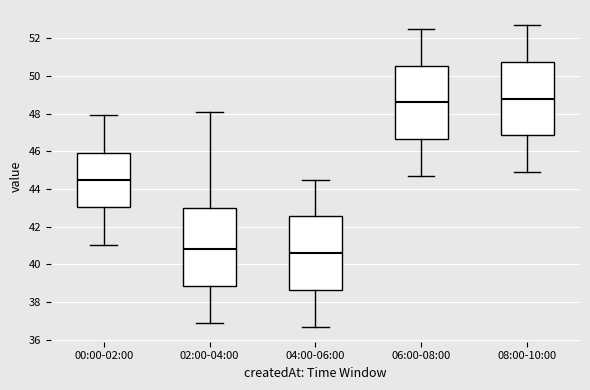

Reading left to right, read every box against the y-axis: the position of its median line, the range the box covers, and the ends of its whiskers. The values are not printed on the chart, so give them approximately, as read against the axis.

00:00-02:00: median 44.4, box 43.0 to 45.8, whiskers 41.0 to 48.0
02:00-04:00: median 40.8, box 38.8 to 43.0, whiskers 37.0 to 48.2
04:00-06:00: median 40.6, box 38.6 to 42.6, whiskers 36.8 to 44.6
06:00-08:00: median 48.6, box 46.6 to 50.6, whiskers 44.8 to 52.6
08:00-10:00: median 48.8, box 46.8 to 50.8, whiskers 45.0 to 52.8